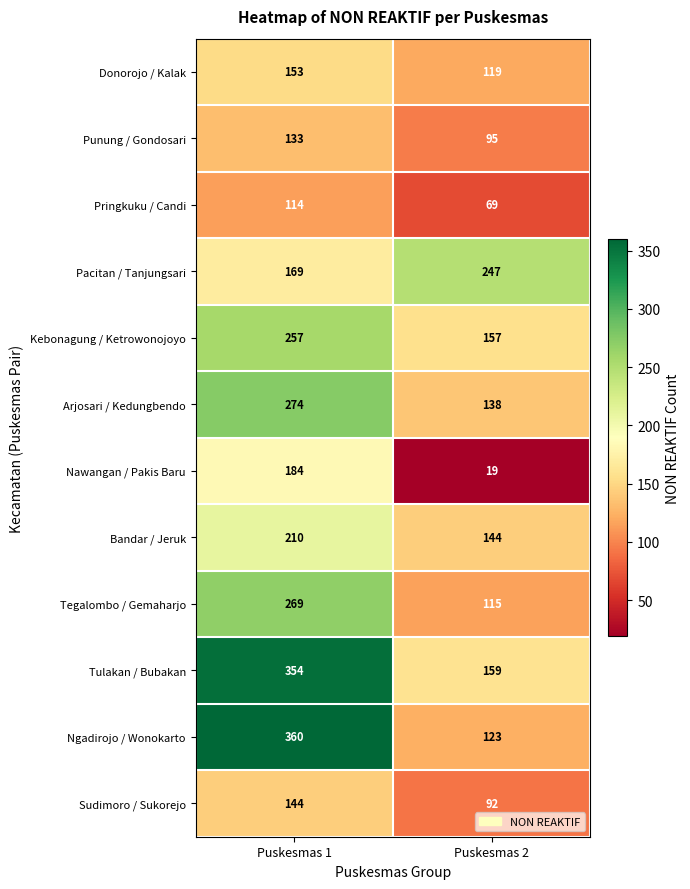

True or false: Kebonagung / Ketrowonojoyo has a value of 102 at Puskesmas 2.

False